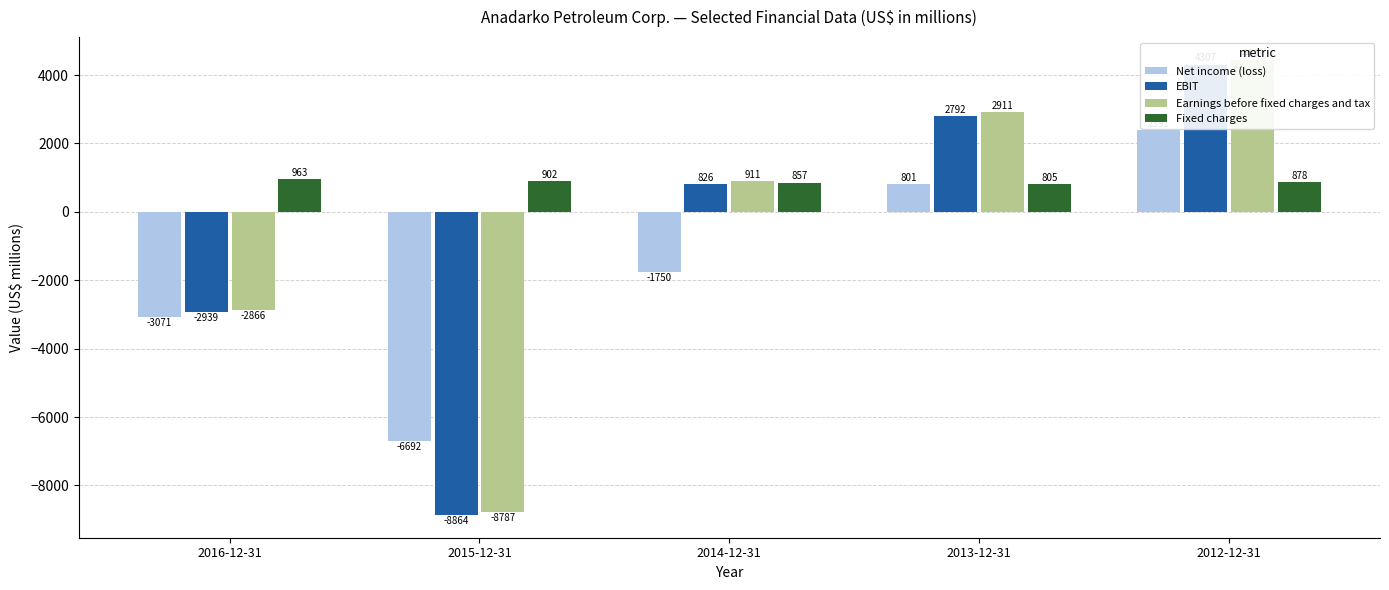

What position from the right is 2013-12-31?

2